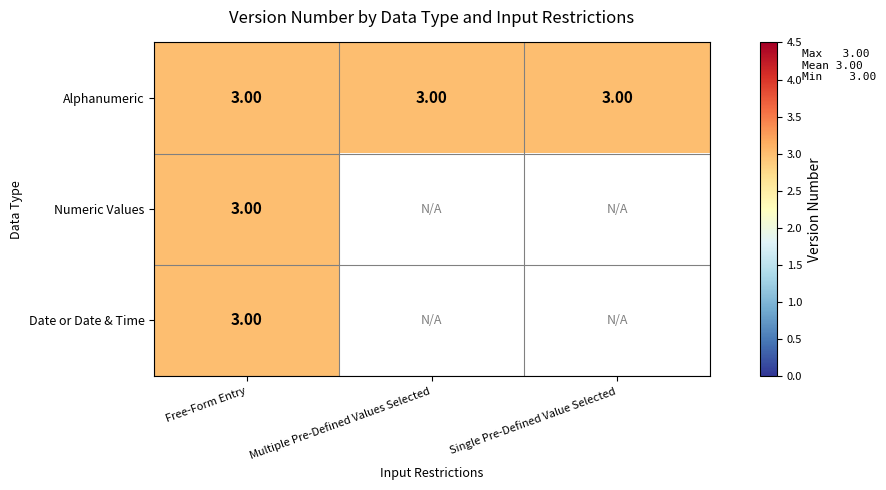

Is it true that Alphanumeric equals 1 at Single Pre-Defined Value Selected?

False